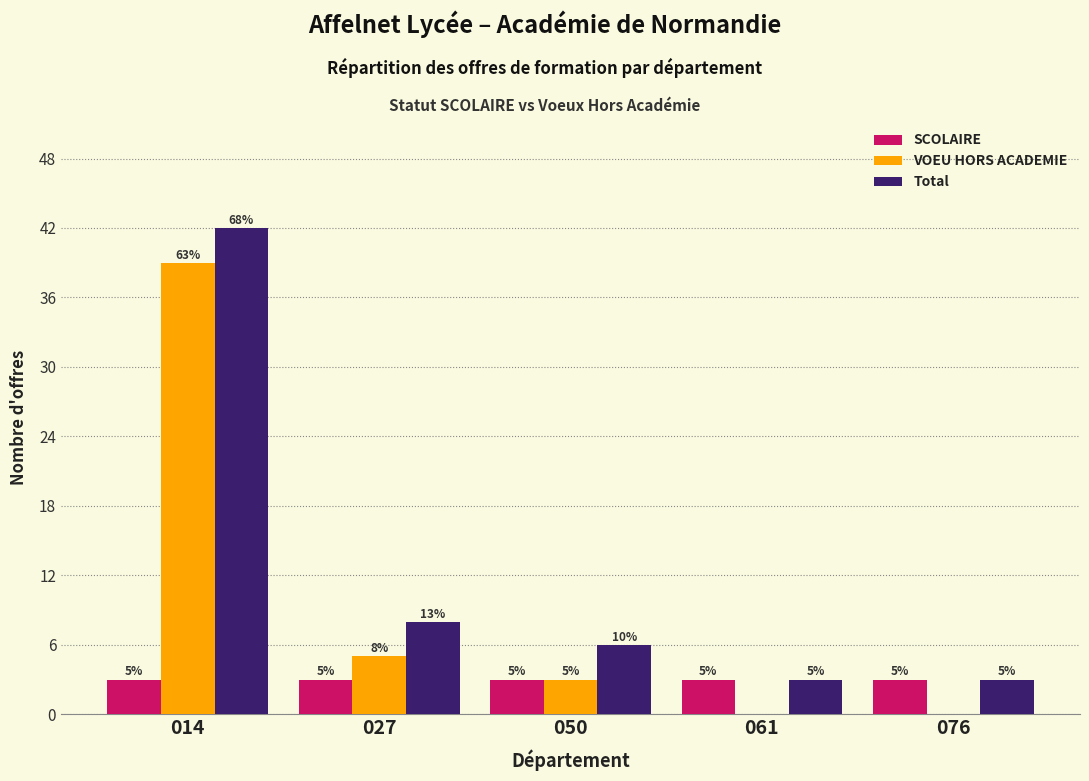

Reading left to right, extract all data points from this chart.

SCOLAIRE: 014=3	027=3	050=3	061=3	076=3
VOEU HORS ACADEMIE: 014=39	027=5	050=3	061=0	076=0
Total: 014=42	027=8	050=6	061=3	076=3